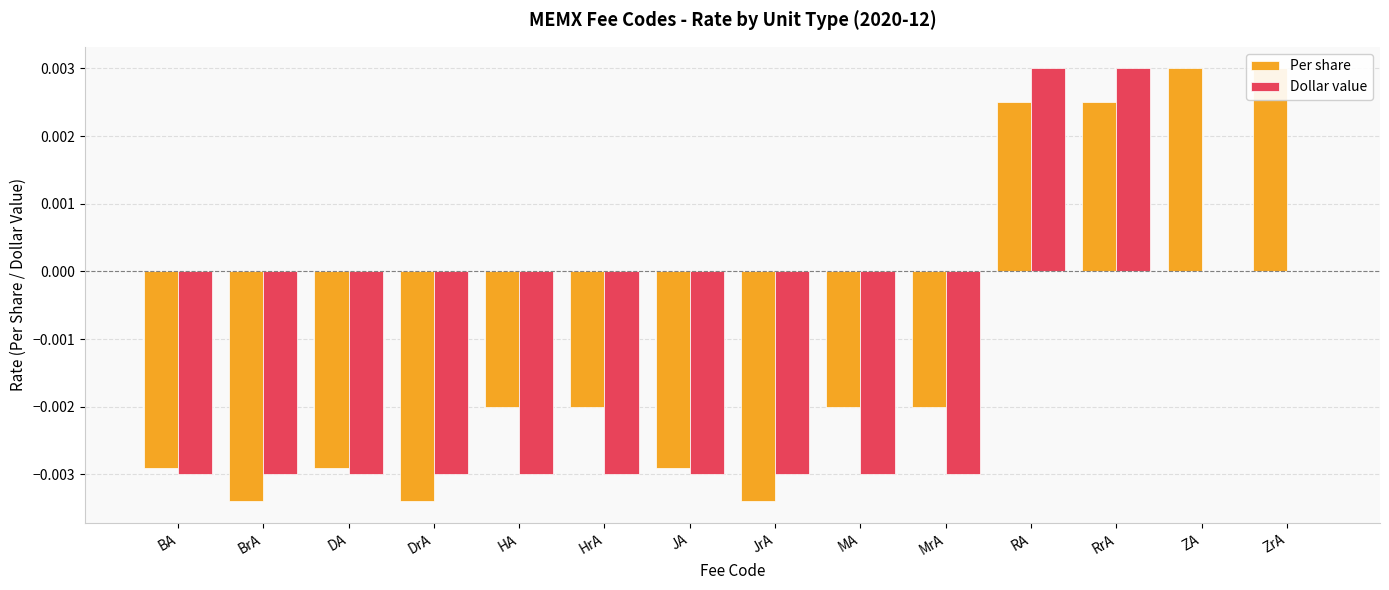

Which series has the largest range (max minus min)?

Per share